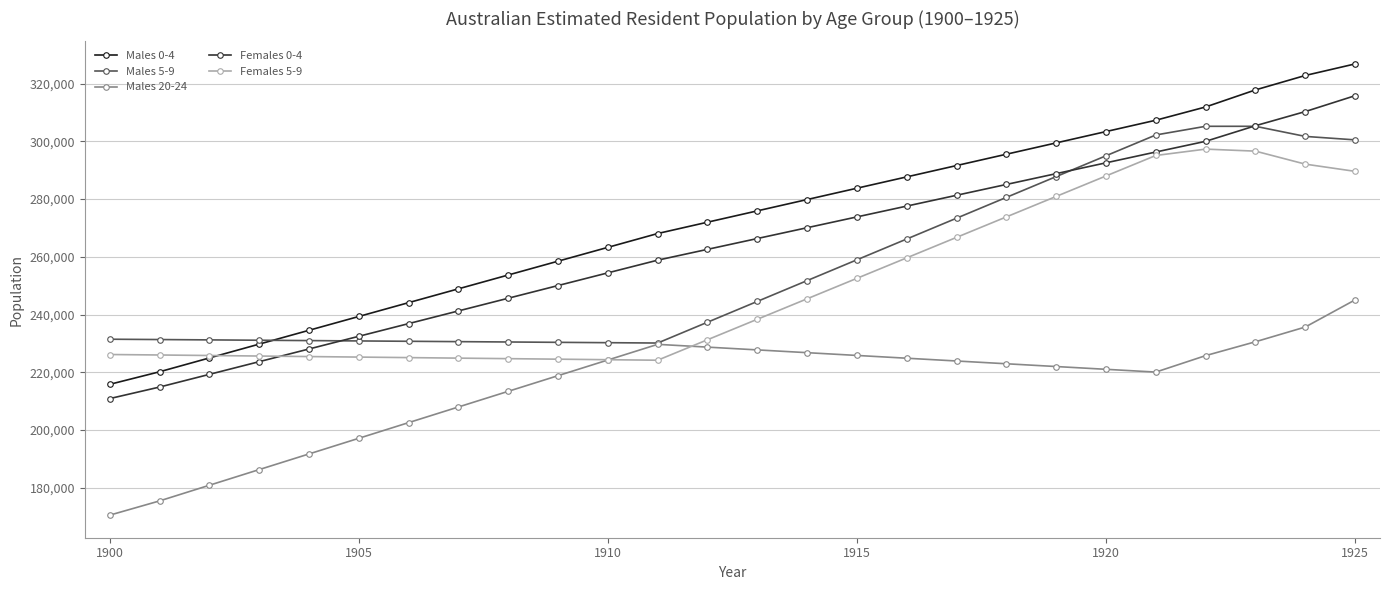

Which series has the widest spread of values?

Males 0-4